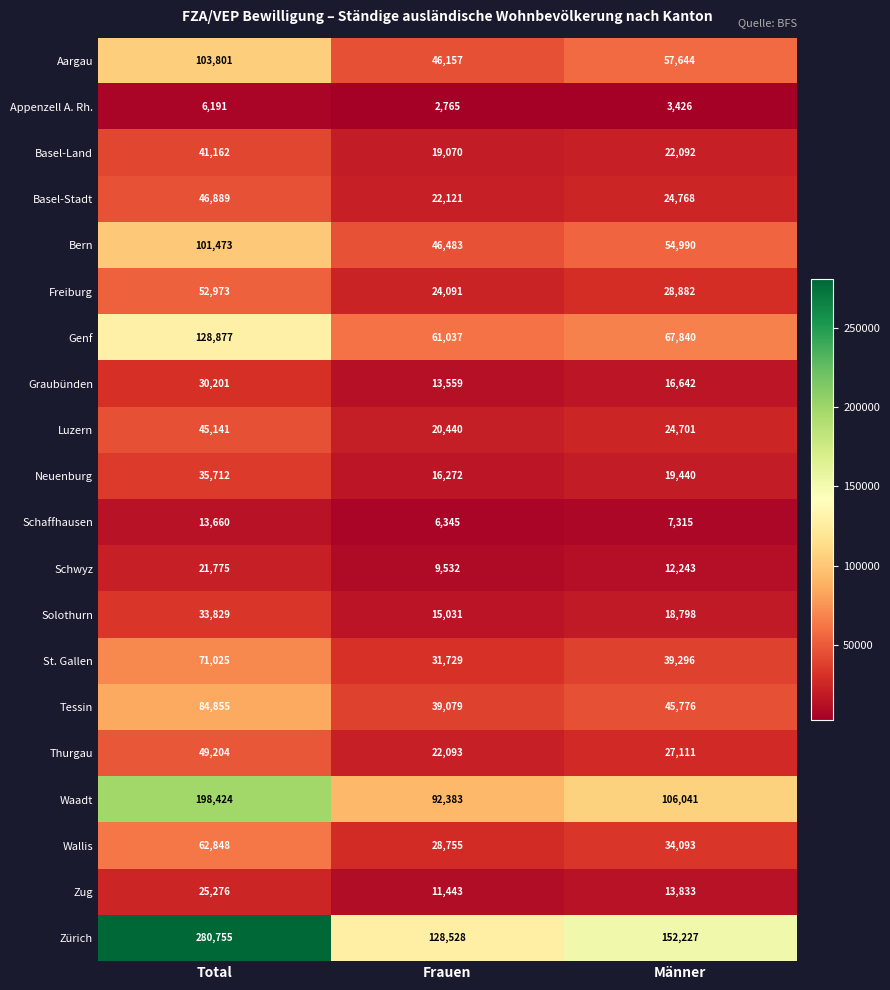

At which label does Aargau reach its minimum?

Frauen